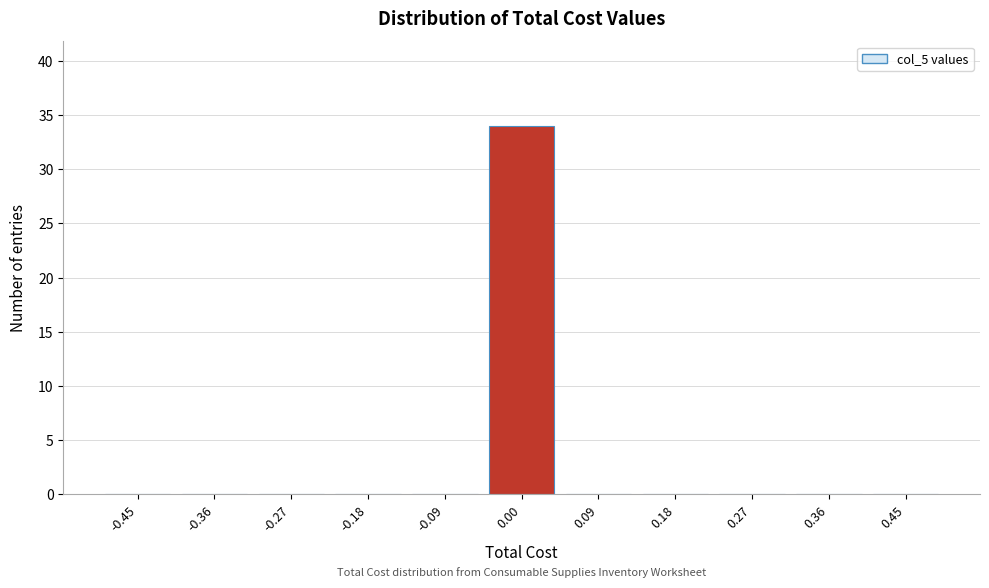

Reading right to left, list all the values displayed in this chart.

0.45=0	0.36=0	0.27=0	0.18=0	0.09=0	0.00=34	-0.09=0	-0.18=0	-0.27=0	-0.36=0	-0.45=0